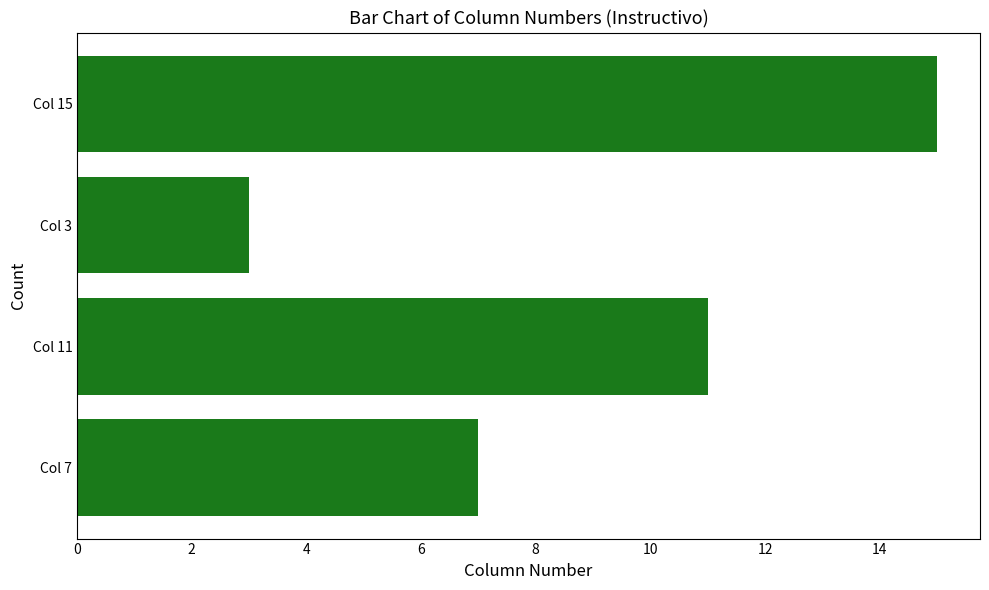

What is the difference between the maximum and minimum values?

12